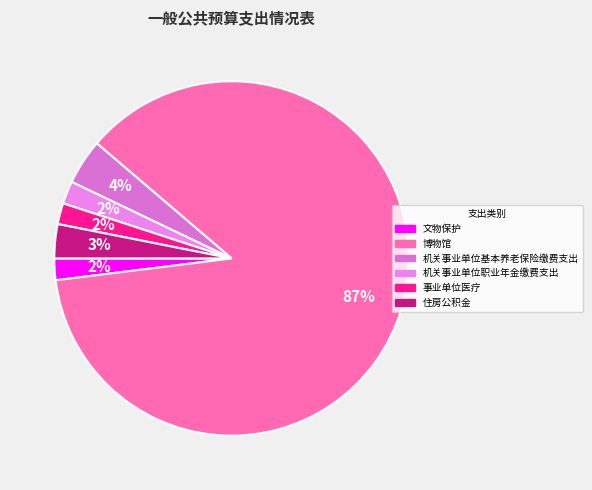

Is there any slice that represents more than half of the pie?

Yes